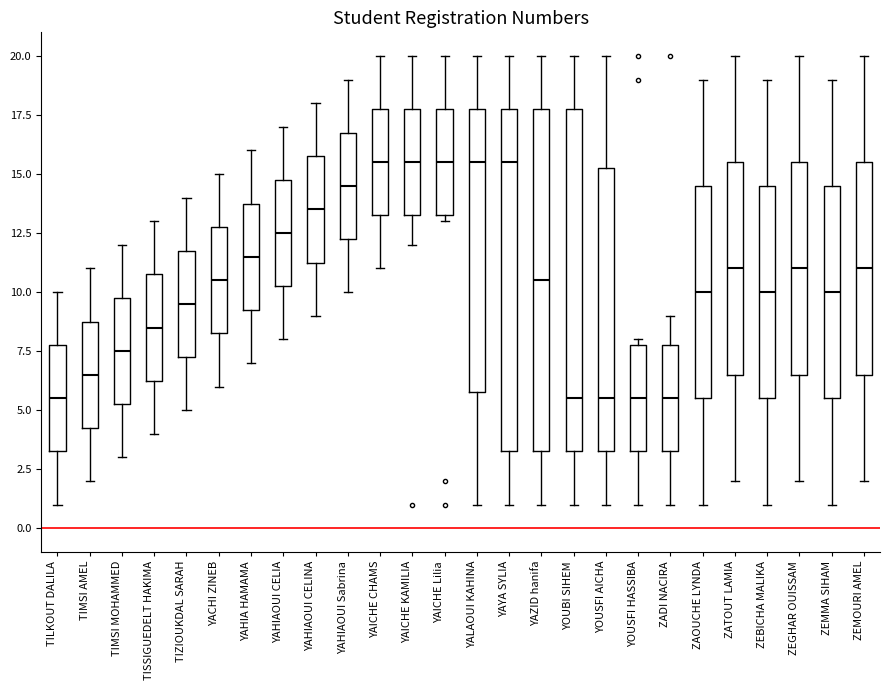

Reading left to right, read every box against the y-axis: the position of its median line, the range the box covers, and the ends of its whiskers. The values are not printed on the chart, so give them approximately, as read against the axis.

TILKOUT DALILA: median 5.5, box 3.5 to 8.0, whiskers 1.0 to 10.0
TIMSI AMEL: median 6.5, box 4.5 to 9.0, whiskers 2.0 to 11.0
TIMSI MOHAMMED: median 7.5, box 5.5 to 10.0, whiskers 3.0 to 12.0
TISSIGUEDELT HAKIMA: median 8.5, box 6.5 to 11.0, whiskers 4.0 to 13.0
TIZIOUKDAL SARAH: median 9.5, box 7.5 to 12.0, whiskers 5.0 to 14.0
YACHI ZINEB: median 10.5, box 8.5 to 13.0, whiskers 6.0 to 15.0
YAHIA HAMAMA: median 11.5, box 9.5 to 14.0, whiskers 7.0 to 16.0
YAHIAOUI CELIA: median 12.5, box 10.5 to 15.0, whiskers 8.0 to 17.0
YAHIAOUI CELINA: median 13.5, box 11.5 to 16.0, whiskers 9.0 to 18.0
YAHIAOUI Sabrina: median 14.5, box 12.5 to 17.0, whiskers 10.0 to 19.0
YAICHE CHAMS: median 15.5, box 13.5 to 18.0, whiskers 11.0 to 20.0
YAICHE KAMILIA: median 15.5, box 13.5 to 18.0, whiskers 12.0 to 20.0
YAICHE Lilia: median 15.5, box 13.5 to 18.0, whiskers 13.0 to 20.0
YALAOUI KAHINA: median 15.5, box 6.0 to 18.0, whiskers 1.0 to 20.0
YAYA SYLIA: median 15.5, box 3.5 to 18.0, whiskers 1.0 to 20.0
YAZID hanifa: median 10.5, box 3.5 to 18.0, whiskers 1.0 to 20.0
YOUBI SIHEM: median 5.5, box 3.5 to 18.0, whiskers 1.0 to 20.0
YOUSFI AICHA: median 5.5, box 3.5 to 15.5, whiskers 1.0 to 20.0
YOUSFI HASSIBA: median 5.5, box 3.5 to 8.0, whiskers 1.0 to 8.0 (just above the box's upper edge)
ZADI NACIRA: median 5.5, box 3.5 to 8.0, whiskers 1.0 to 9.0
ZAOUCHE LYNDA: median 10.0, box 5.5 to 14.5, whiskers 1.0 to 19.0
ZATOUT LAMIA: median 11.0, box 6.5 to 15.5, whiskers 2.0 to 20.0
ZEBICHA MALIKA: median 10.0, box 5.5 to 14.5, whiskers 1.0 to 19.0
ZEGHAR OUISSAM: median 11.0, box 6.5 to 15.5, whiskers 2.0 to 20.0
ZEMMA SIHAM: median 10.0, box 5.5 to 14.5, whiskers 1.0 to 19.0
ZEMOURI AMEL: median 11.0, box 6.5 to 15.5, whiskers 2.0 to 20.0